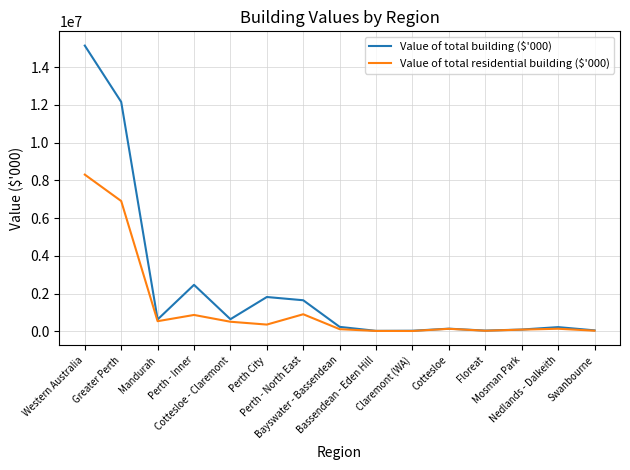

Where does the Value of total building ($'000) series first go above 238370?

Western Australia